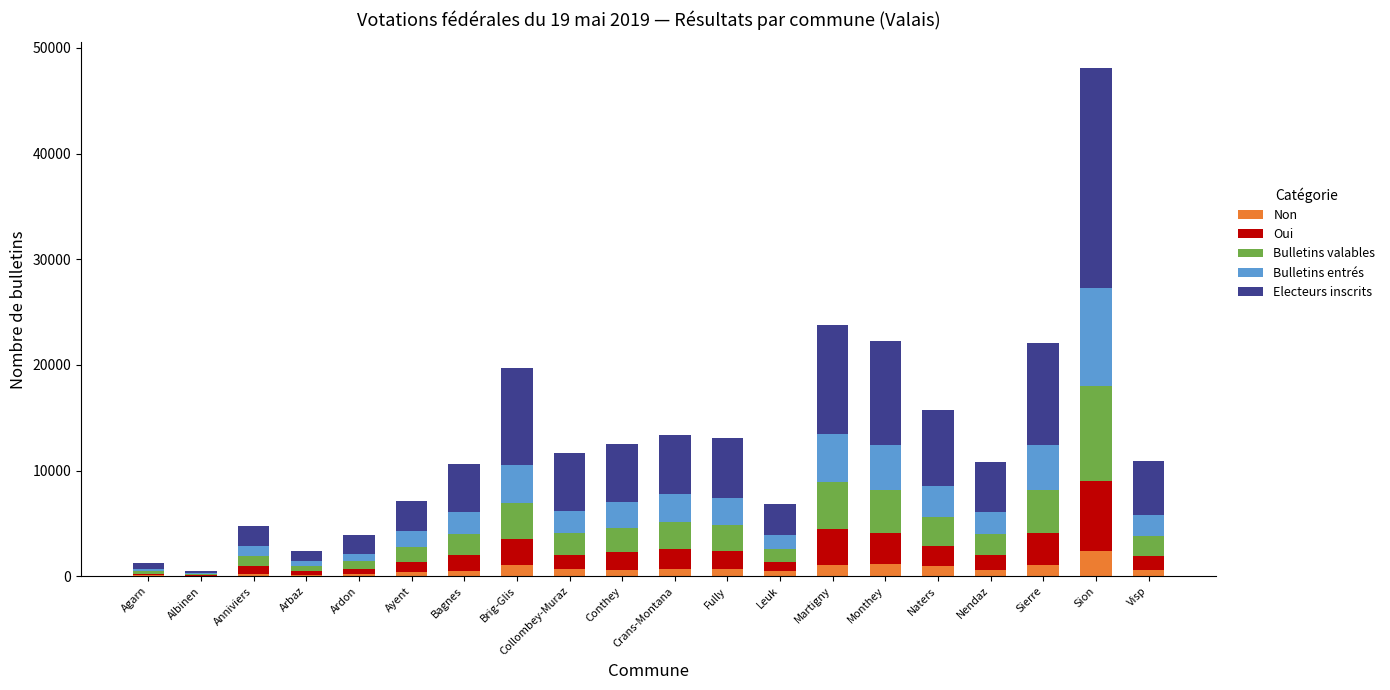

What is the highest value of the Non series?

2401